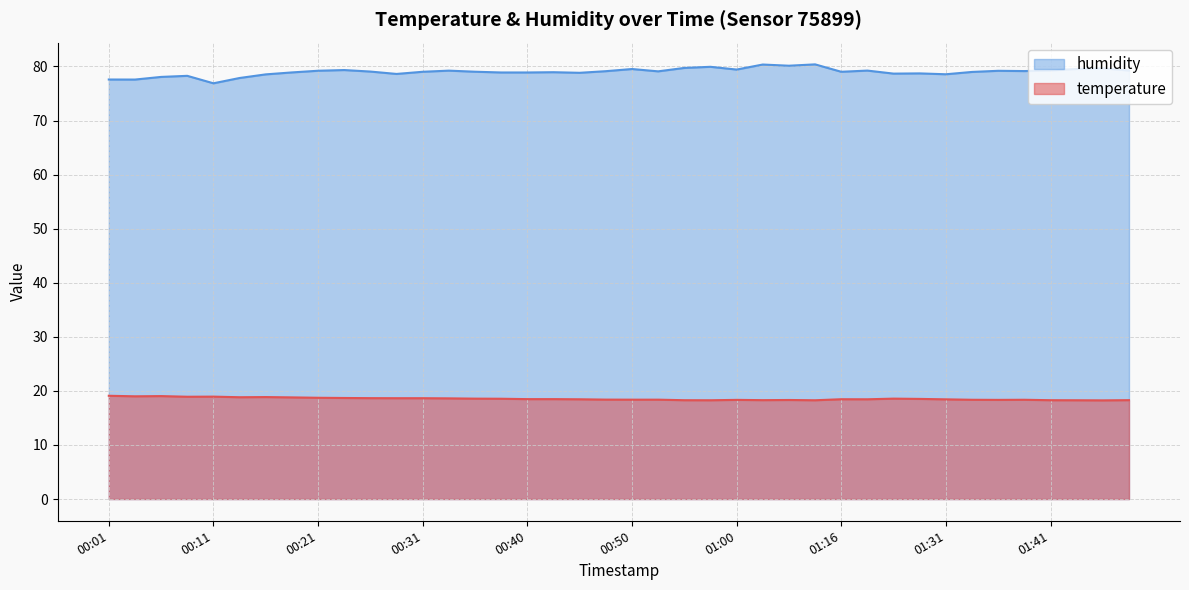

How many series are shown in this chart?

2